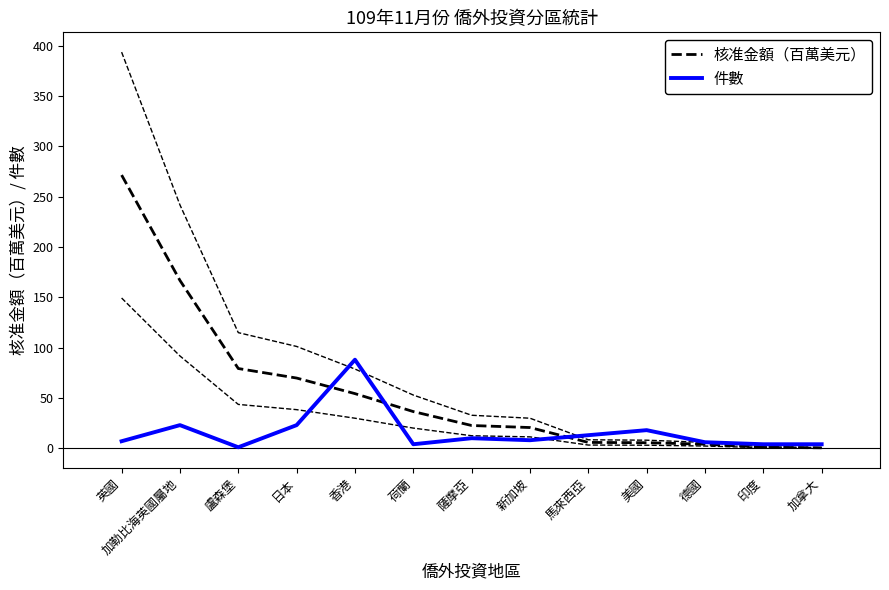

Which series has the largest range (max minus min)?

核准金額（百萬美元）